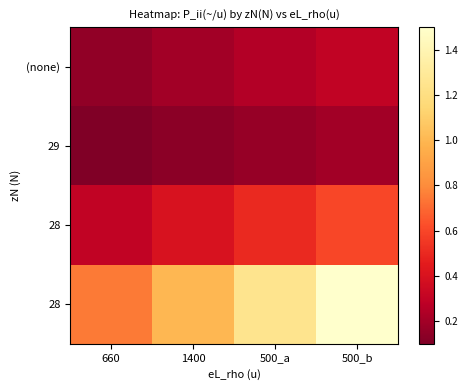

How many data points does each series have?

4